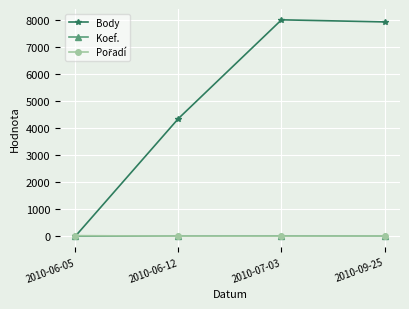

What is the label of the 2nd point from the left?

2010-06-12